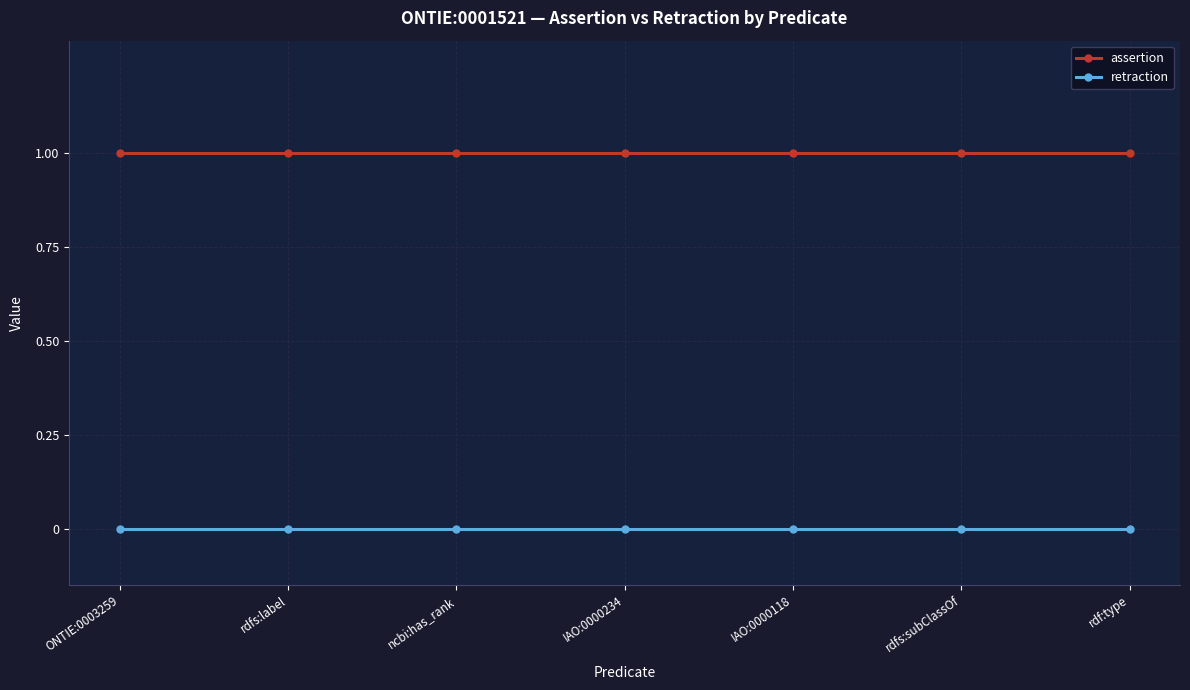

What position from the right is ONTIE:0003259?

7